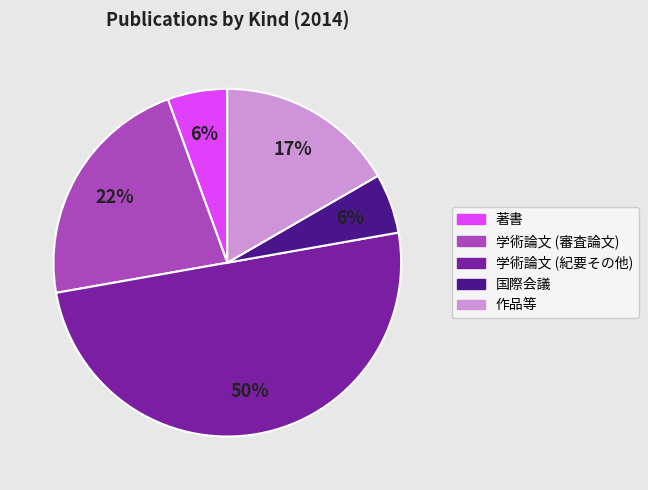

What is the largest slice in the pie chart?

学術論文 (紀要その他)